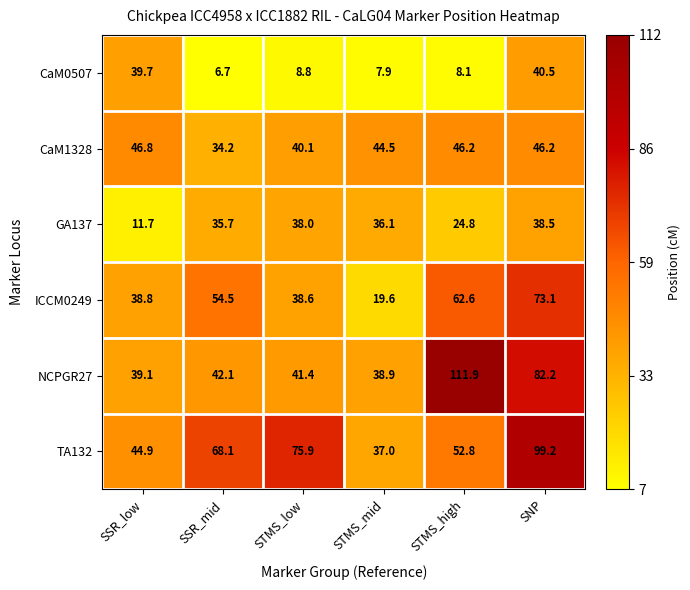

Rank the series by their maximum value, from highest to lowest.

NCPGR27, TA132, ICCM0249, CaM1328, CaM0507, GA137